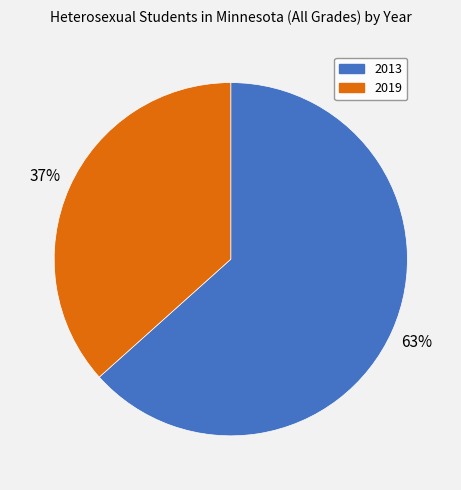

True or false: 2013 accounts for 63% of the total.

True